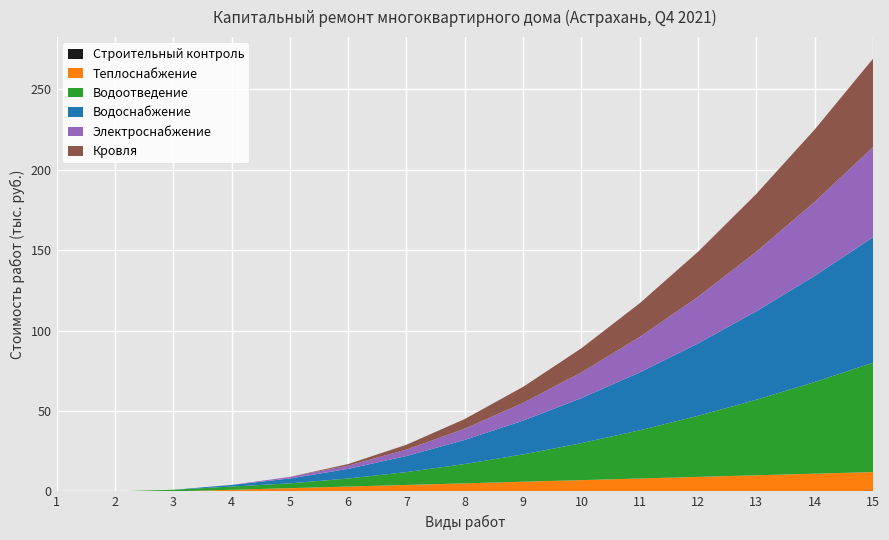

Reading left to right, list all the values displayed in this chart.

Строительный контроль: 1=0	2=0	3=0	4=0	5=0	6=0	7=0	8=0	9=0	10=0	11=0	12=0	13=0	14=0	15=0
Теплоснабжение: 1=0	2=0	3=0	4=1	5=2	6=3	7=4	8=5	9=6	10=7	11=8	12=9	13=10	14=11	15=12
Водоотведение: 1=0	2=0	3=1	4=2	5=3	6=5	7=8	8=12	9=17	10=23	11=30	12=38	13=47	14=57	15=68
Водоснабжение: 1=0	2=0	3=0	4=1	5=3	6=6	7=10	8=15	9=21	10=28	11=36	12=45	13=55	14=66	15=78
Электроснабжение: 1=0	2=0	3=0	4=0	5=1	6=2	7=4	8=7	9=11	10=16	11=22	12=29	13=37	14=46	15=56
Кровля: 1=0	2=0	3=0	4=0	5=0	6=1	7=3	8=6	9=10	10=15	11=21	12=28	13=36	14=45	15=55